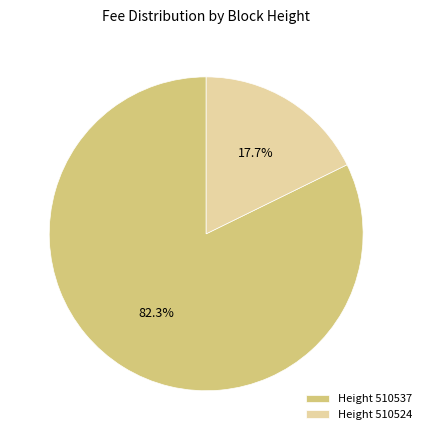

Between Height 510537 and Height 510524, which is larger?

Height 510537